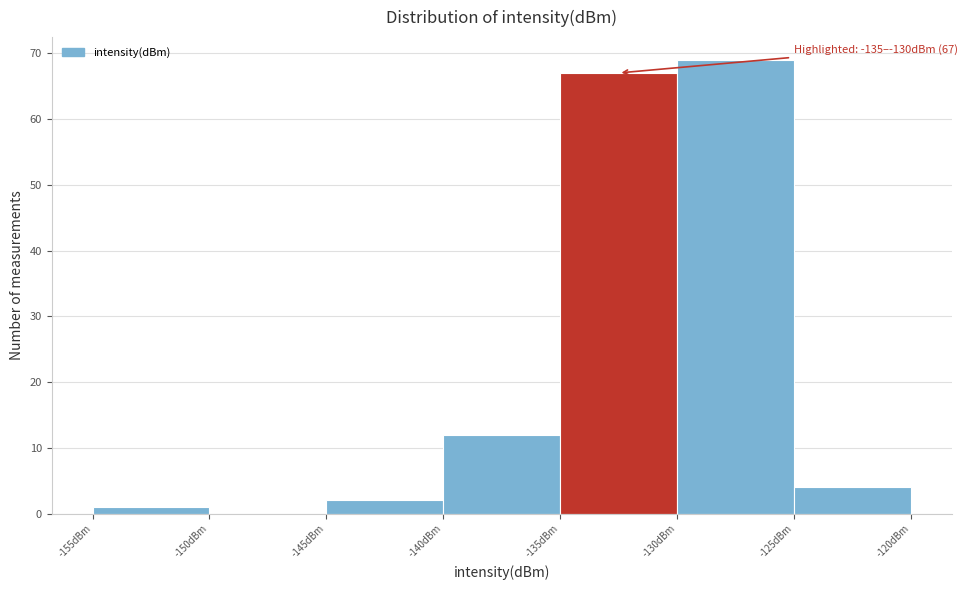

Which range on the x-axis has the tallest bar?

-130 to -125